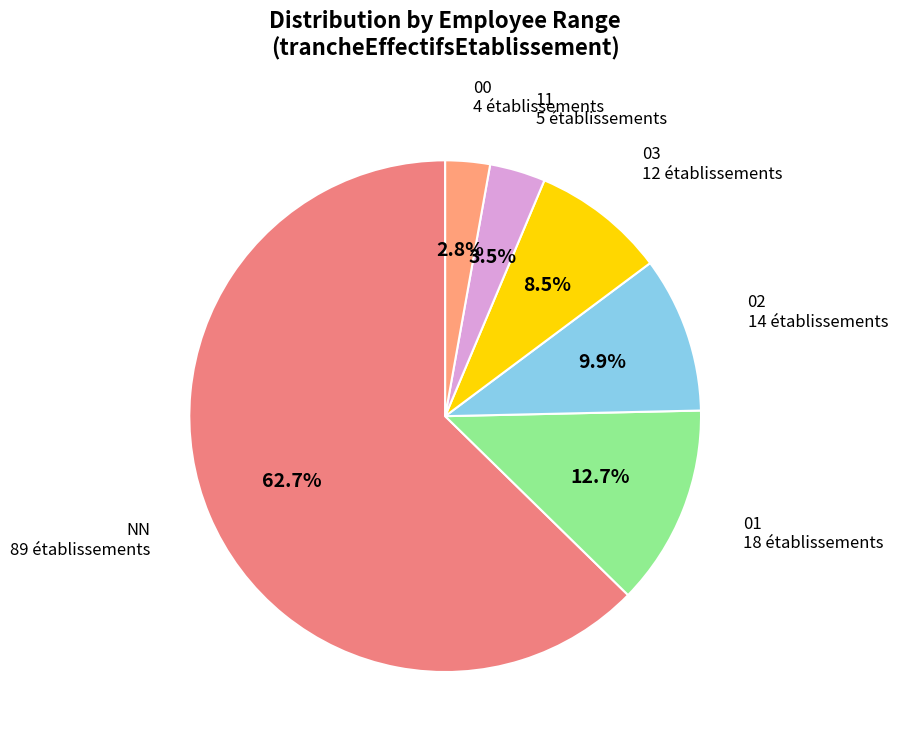

Count the number of slices in the pie.

6